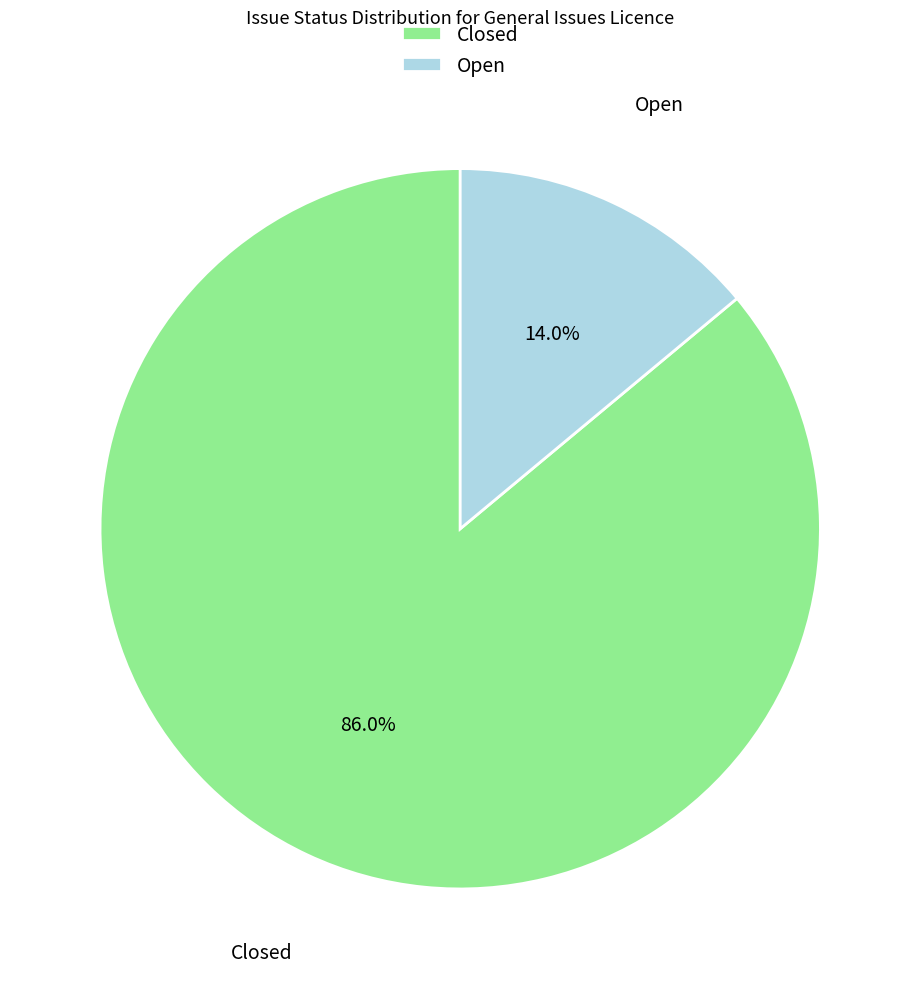

To the nearest percent, what portion does Open represent?

14%